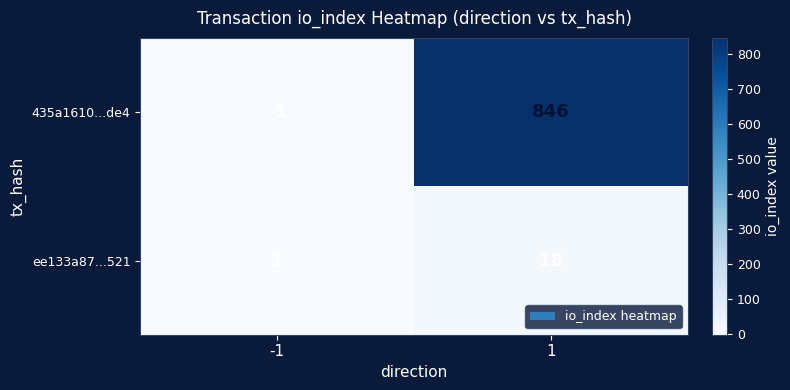

Reading left to right, transcribe all the data shown in this chart.

435a1610...de4: -1	846
ee133a87...521: 1	18